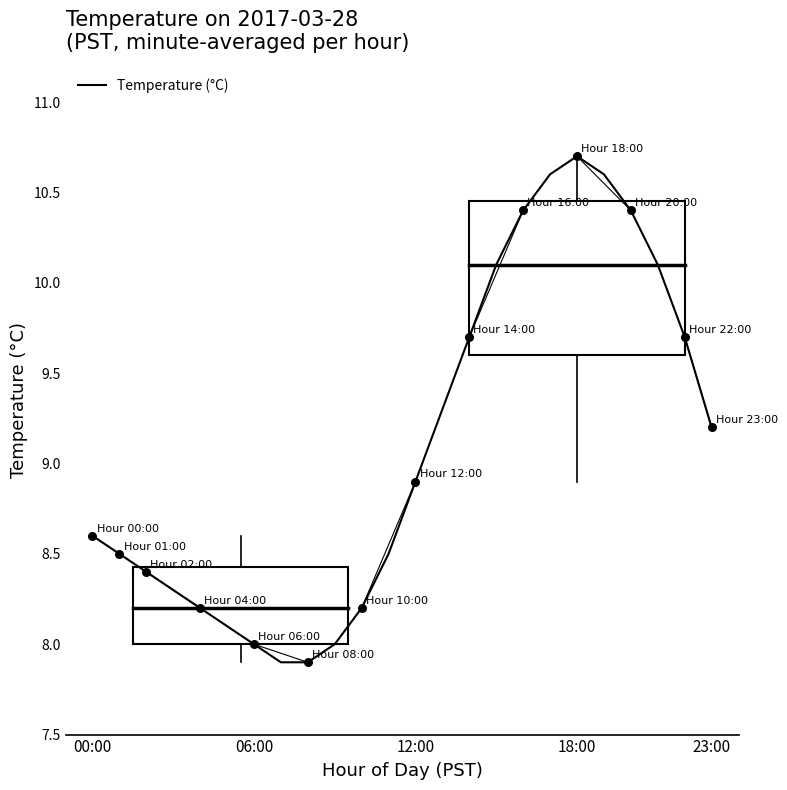

What is the difference between the maximum and minimum values?

2.8